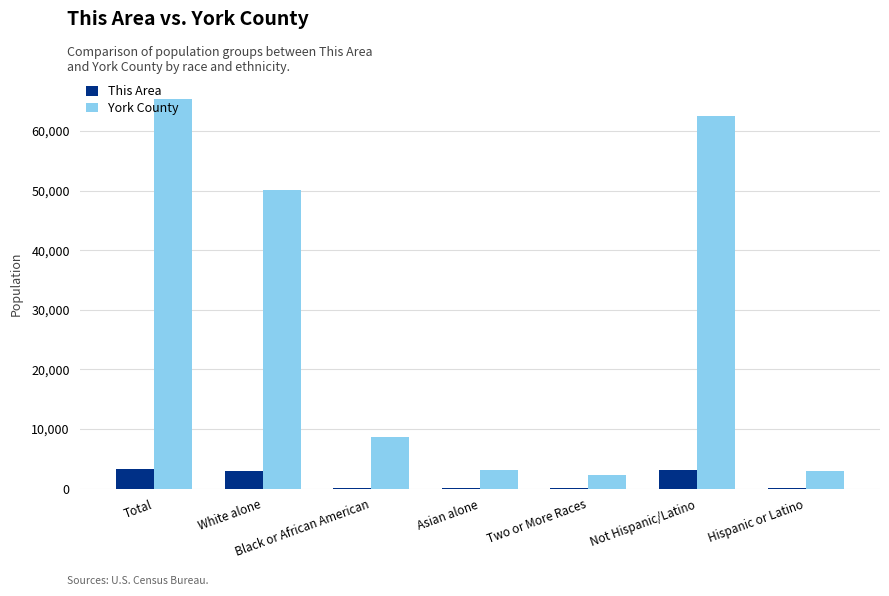

What is the difference between the York County values at Not Hispanic/Latino and Two or More Races?

60329